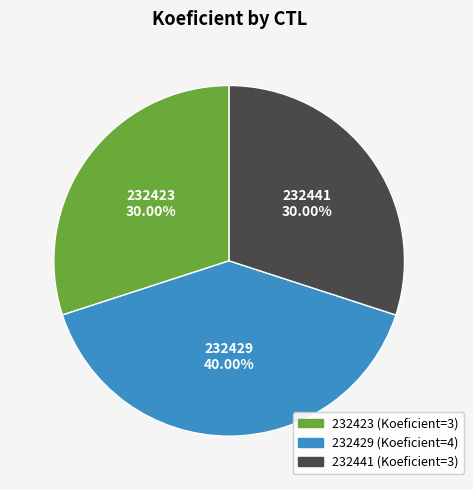

To the nearest percent, what portion does 232423 represent?

30%